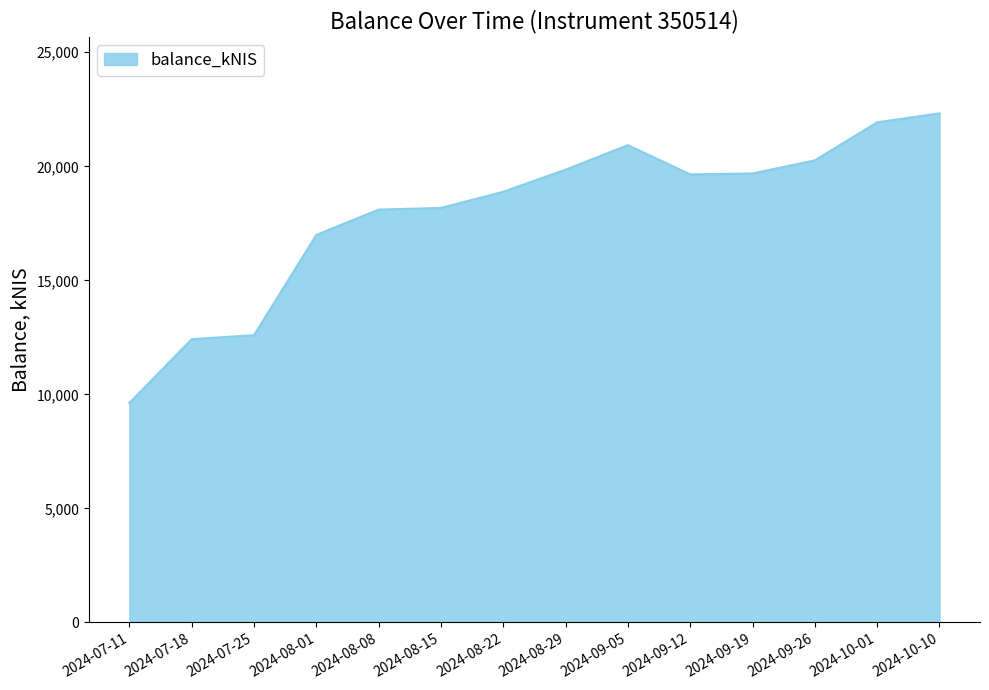

What is the smallest value displayed?

9625.3